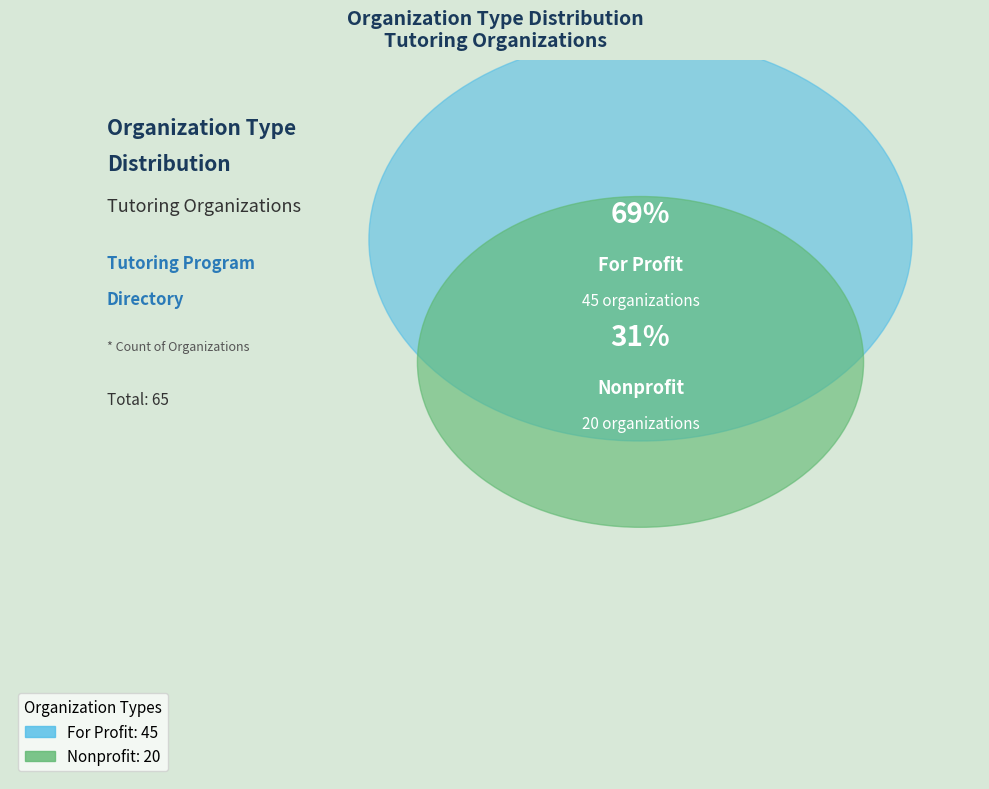

Which slice is the smallest?

Nonprofit